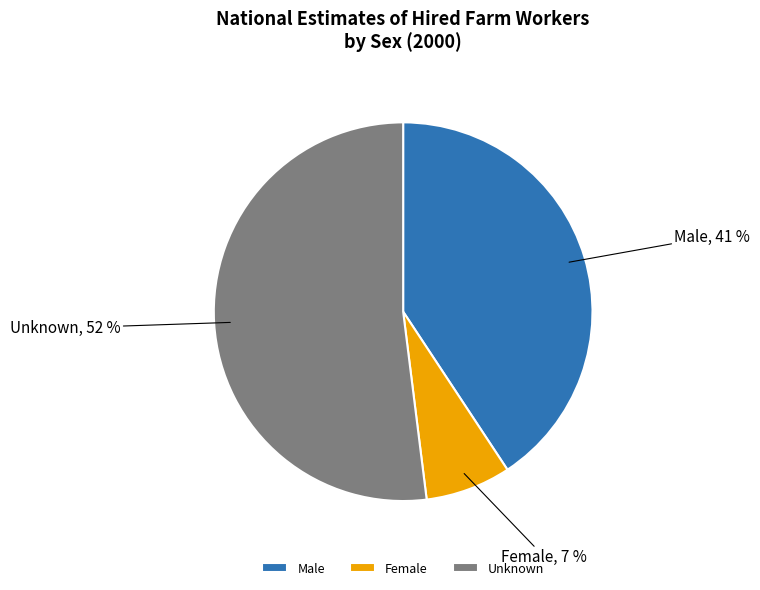

To the nearest percent, what is the difference between the largest and smallest slice percentages?

45%